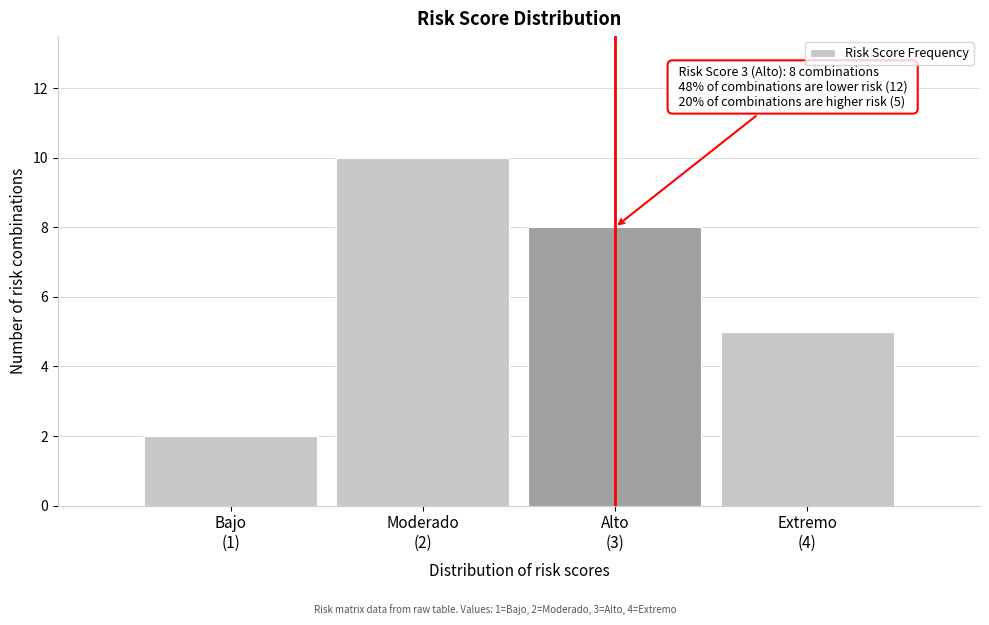

Reading left to right, list all the values displayed in this chart.

2	10	8	5